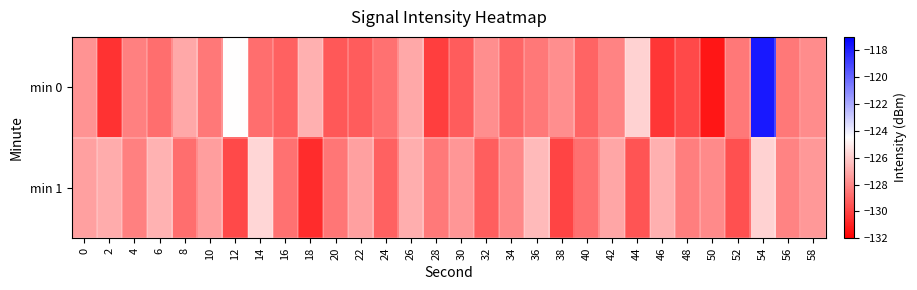

Reading right to left, list all the values displayed in this chart.

min 0: 58=-127.9	56=-128.5	54=-117.7	52=-128.4	50=-131.3	48=-129.8	46=-130.4	44=-125.8	42=-128.1	40=-129.0	38=-127.8	36=-128.5	34=-129.0	32=-127.8	30=-129.3	28=-130.1	26=-127.0	24=-128.6	22=-129.3	20=-129.4	18=-126.8	16=-129.1	14=-128.8	12=-124.5	10=-128.5	8=-127.1	6=-128.8	4=-128.2	2=-130.5	0=-127.7
min 1: 58=-127.5	56=-128.1	54=-125.8	52=-129.6	50=-127.9	48=-128.3	46=-126.8	44=-129.5	42=-127.1	40=-128.7	38=-130.0	36=-126.5	34=-128.0	32=-129.2	30=-127.6	28=-128.4	26=-126.9	24=-129.1	22=-127.3	20=-128.5	18=-130.7	16=-128.6	14=-125.7	12=-129.8	10=-127.4	8=-128.8	6=-126.8	4=-128.2	2=-127.0	0=-127.3